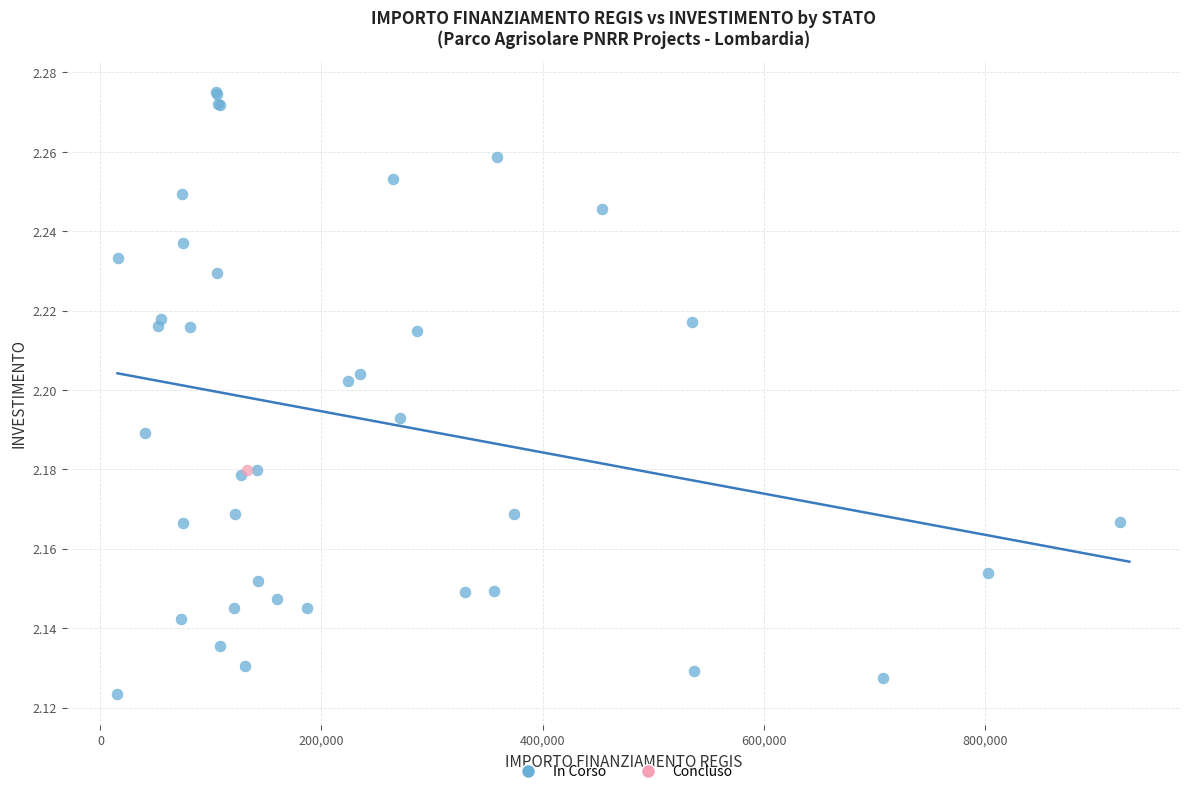

What are all the series names shown in the legend?

In Corso, Concluso